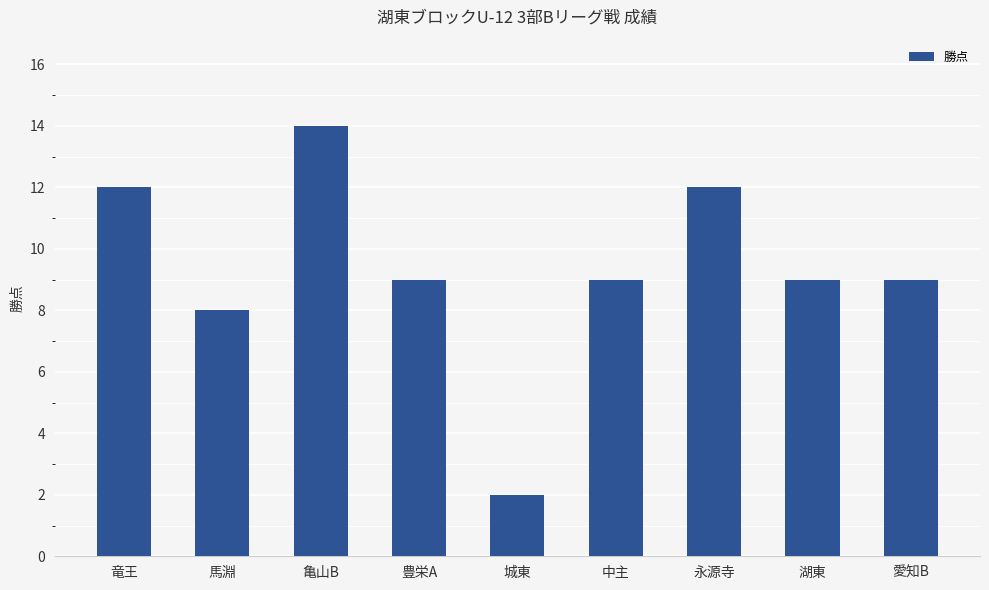

Reading right to left, transcribe all the data shown in this chart.

愛知B=9	湖東=9	永源寺=12	中主=9	城東=2	豊栄A=9	亀山B=14	馬淵=8	竜王=12